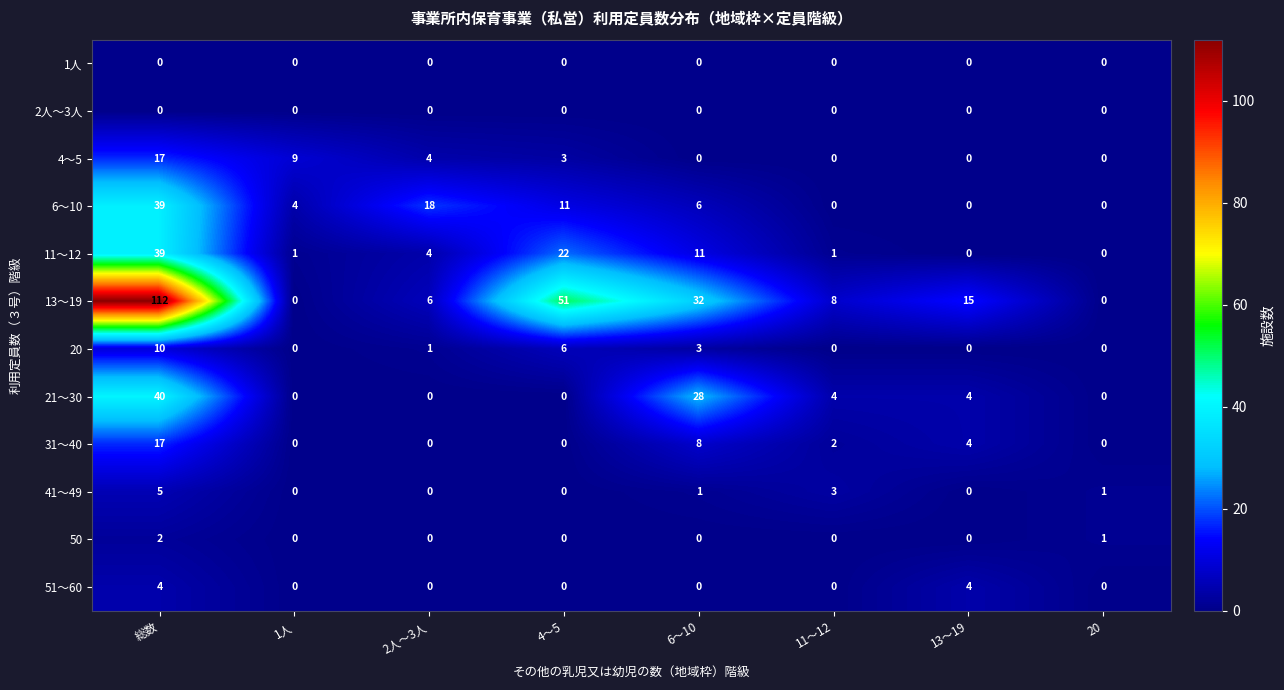

How many categories are shown in the chart?

8